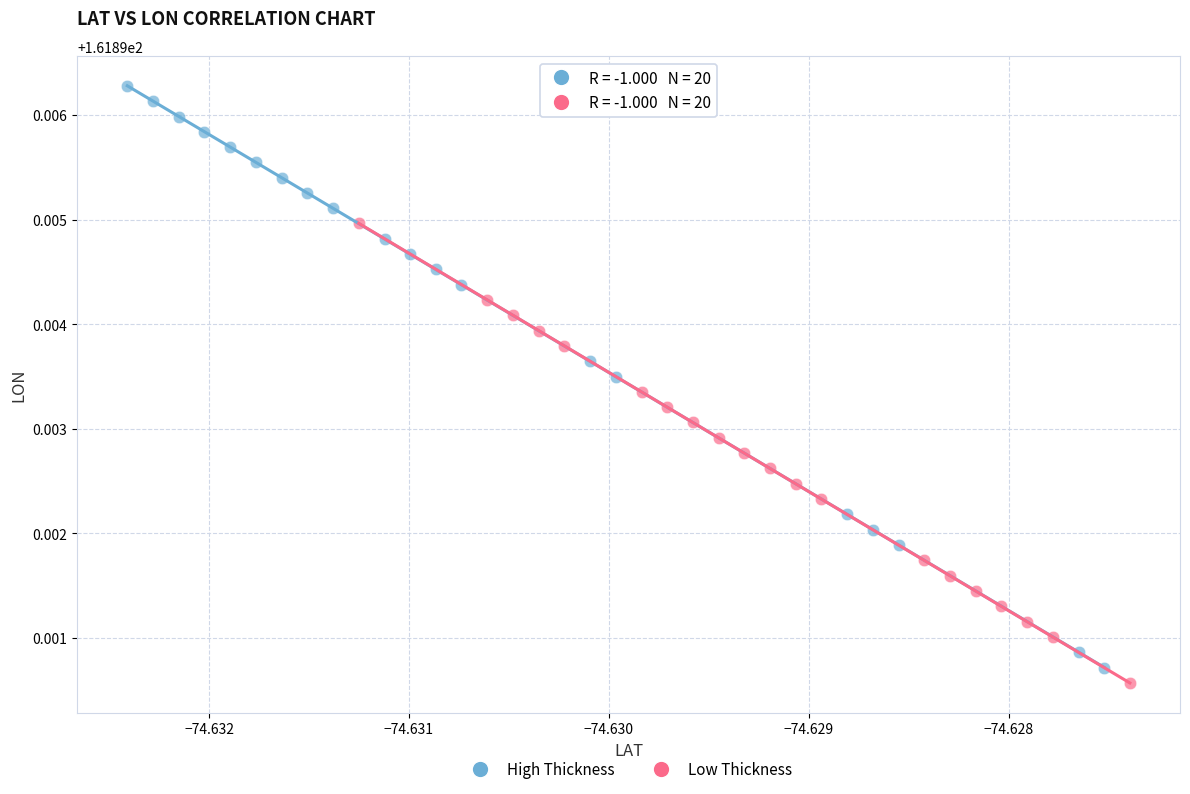

Which series contains the lowest Y value?

Low Thickness